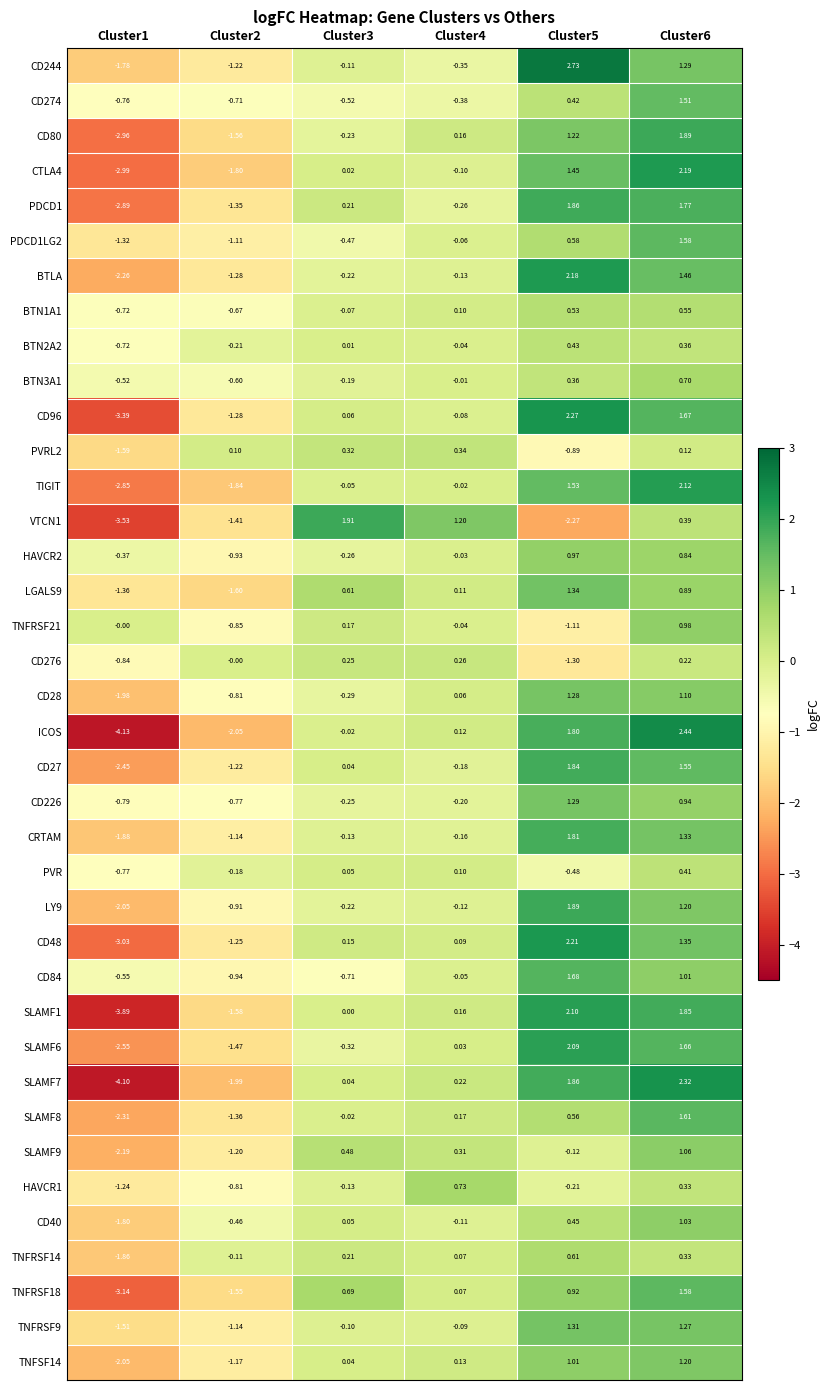

Which series has the widest spread of values?

ICOS